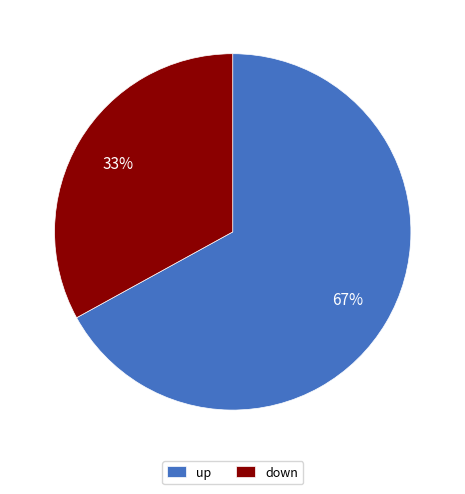

Which slice is the largest?

up